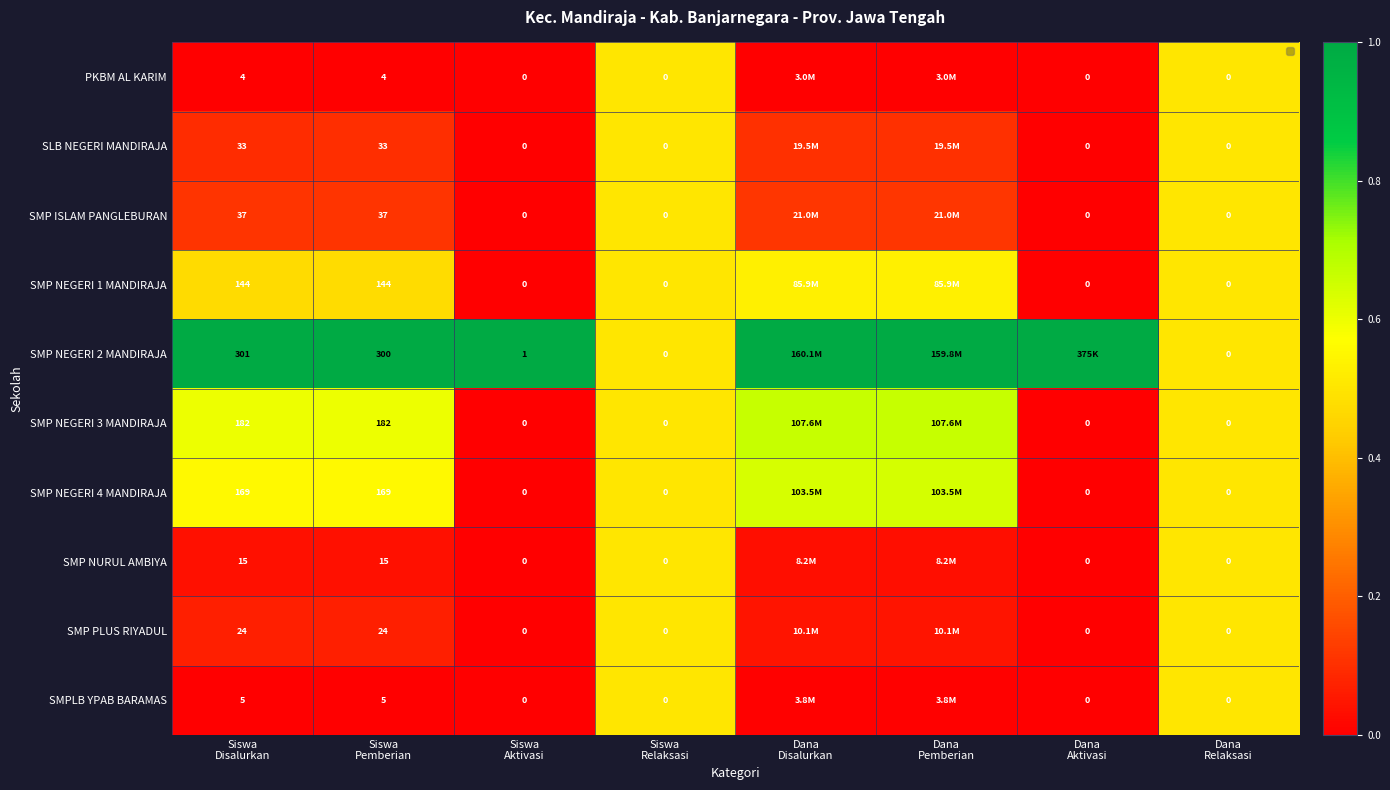

Is it true that PKBM AL KARIM equals 0.2 at Dana Disalurkan?

False